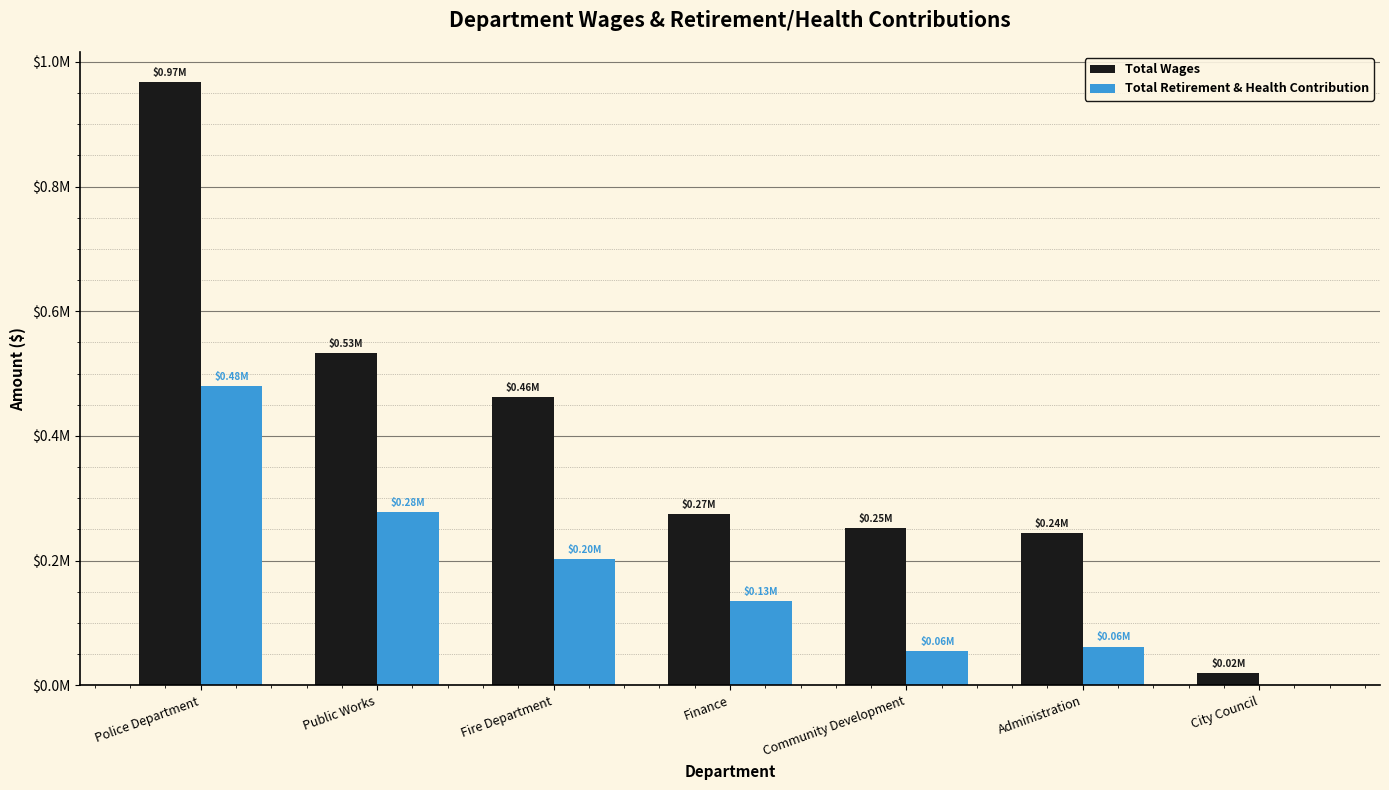

Where is Total Retirement & Health Contribution nearest to the value 239773?

Fire Department